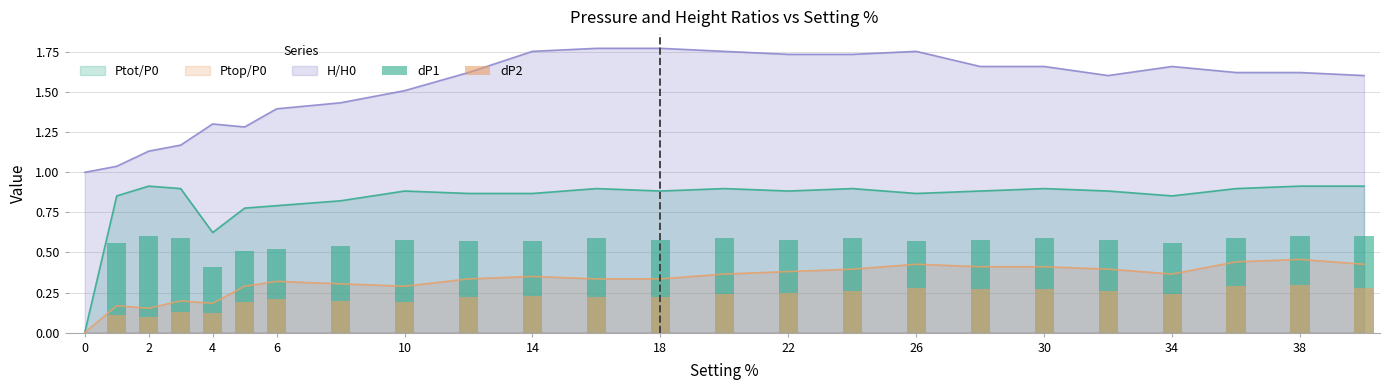

The H/H0 series shows 1.9 at 4. True or false?

False